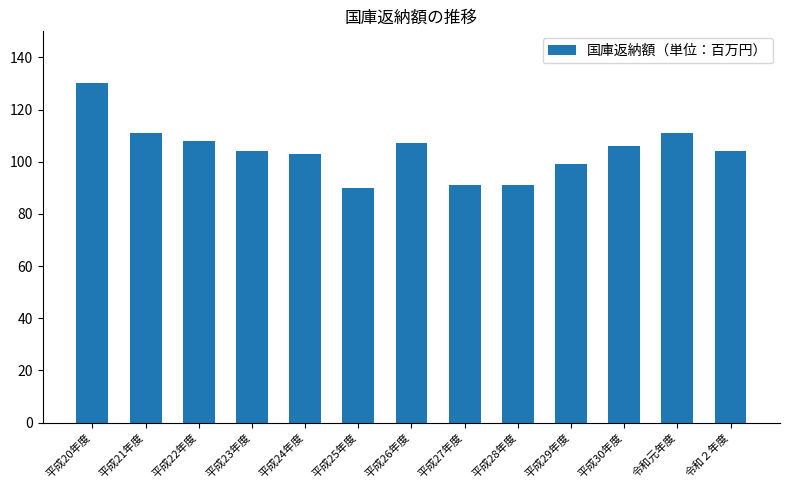

What is the smallest value displayed?

90